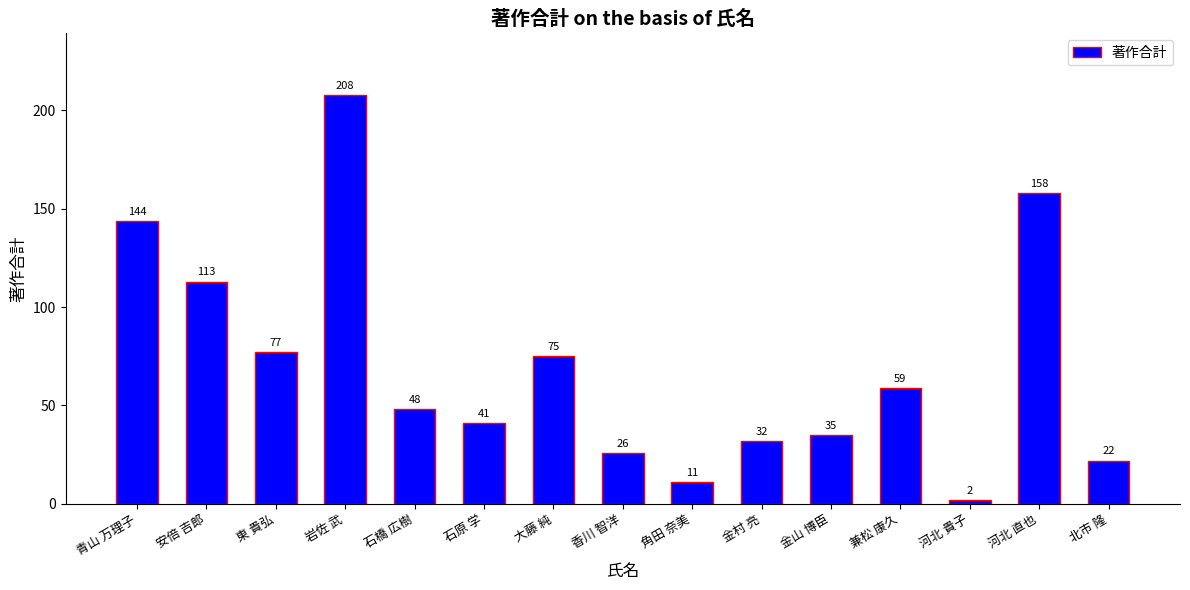

List the labels in order of value, smallest first.

河北 貴子, 角田 奈美, 北市 隆, 香川 智洋, 金村 亮, 金山 博臣, 石原 学, 石橋 広樹, 兼松 康久, 大藤 純, 東 貴弘, 安倍 吉郎, 青山 万理子, 河北 直也, 岩佐 武